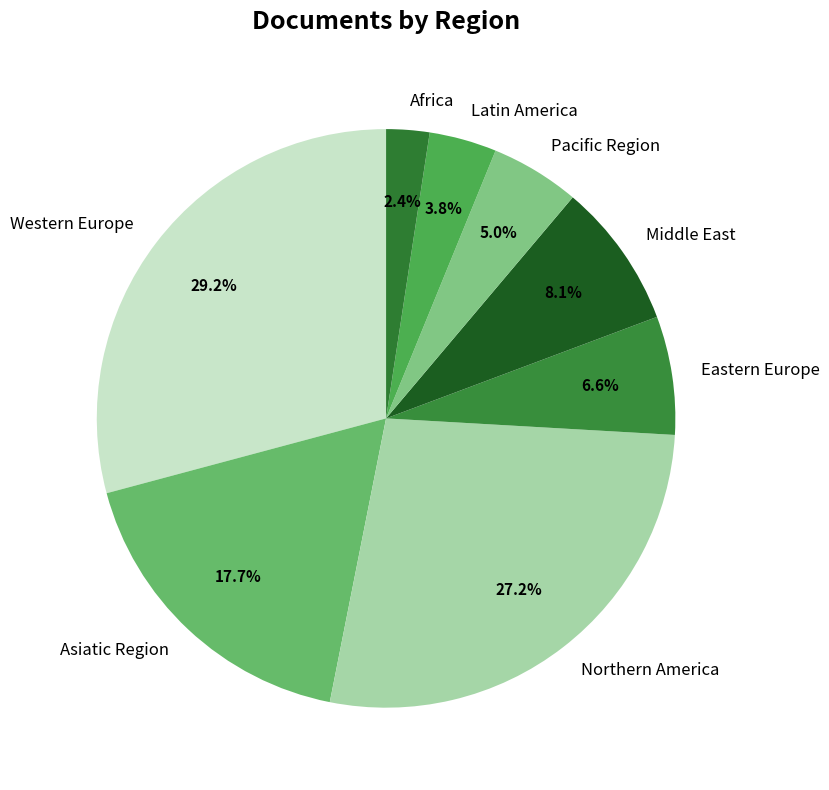

Count the number of slices in the pie.

8